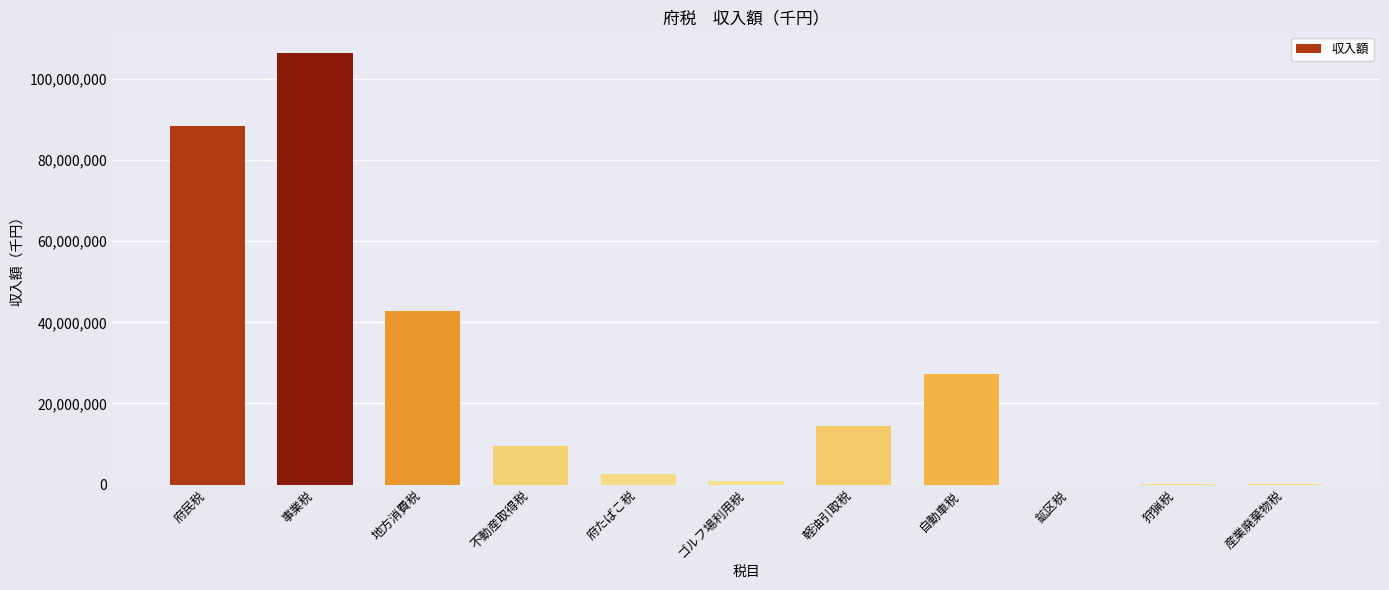

Between 府たばこ税 and 軽油引取税, which is larger?

軽油引取税